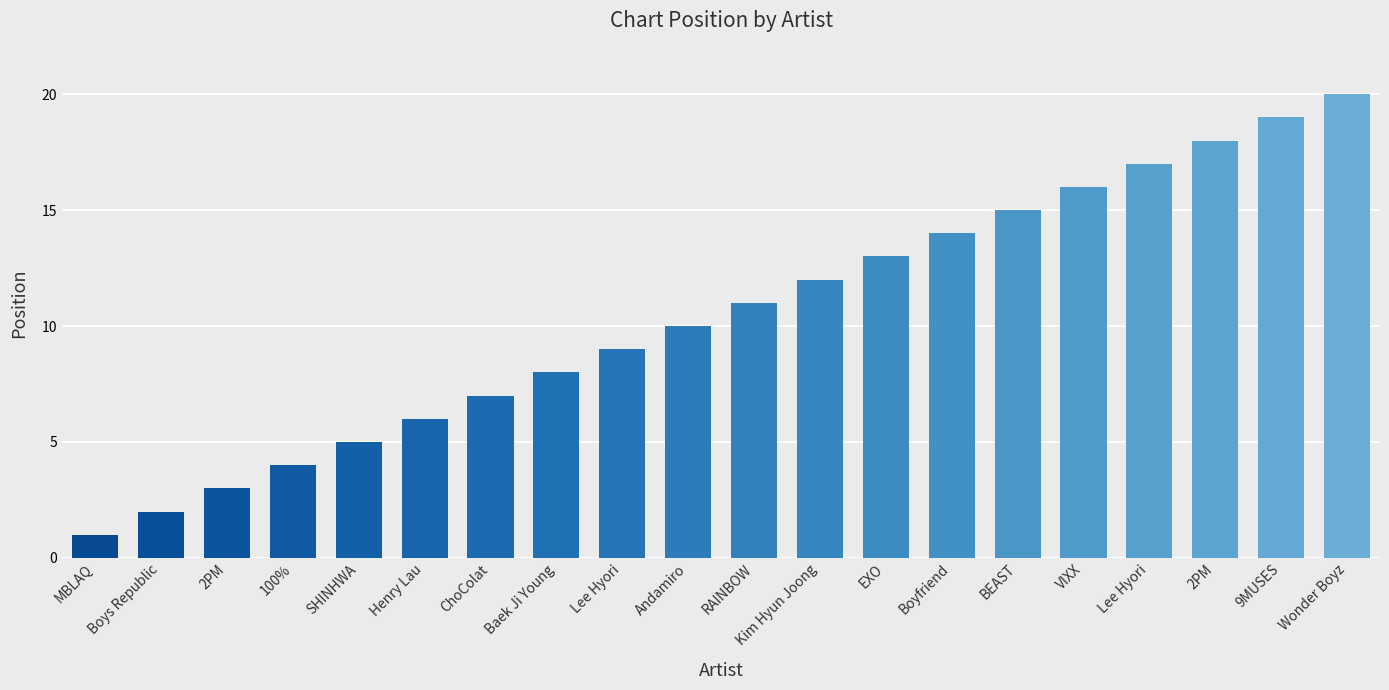

How many values are below 11?

10